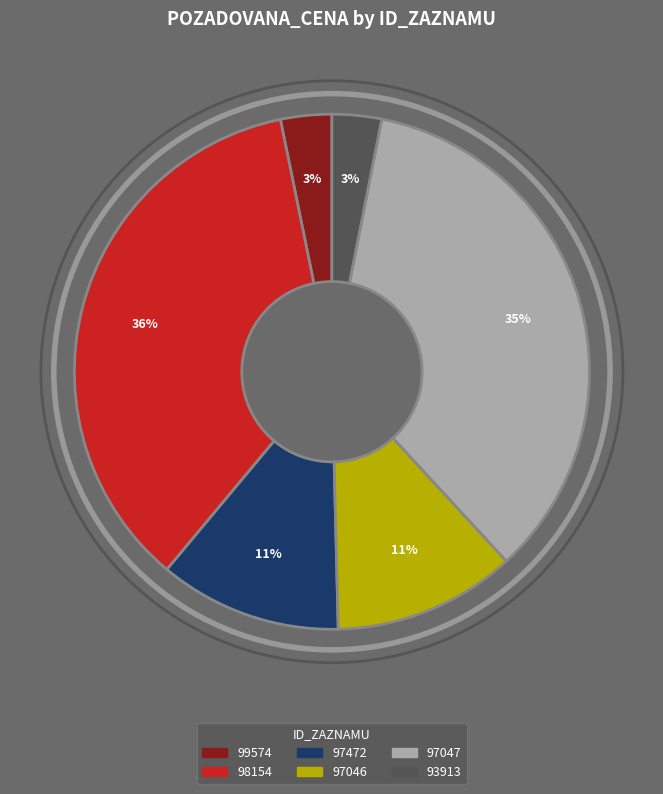

To the nearest percent, what is the average slice percentage?

17%